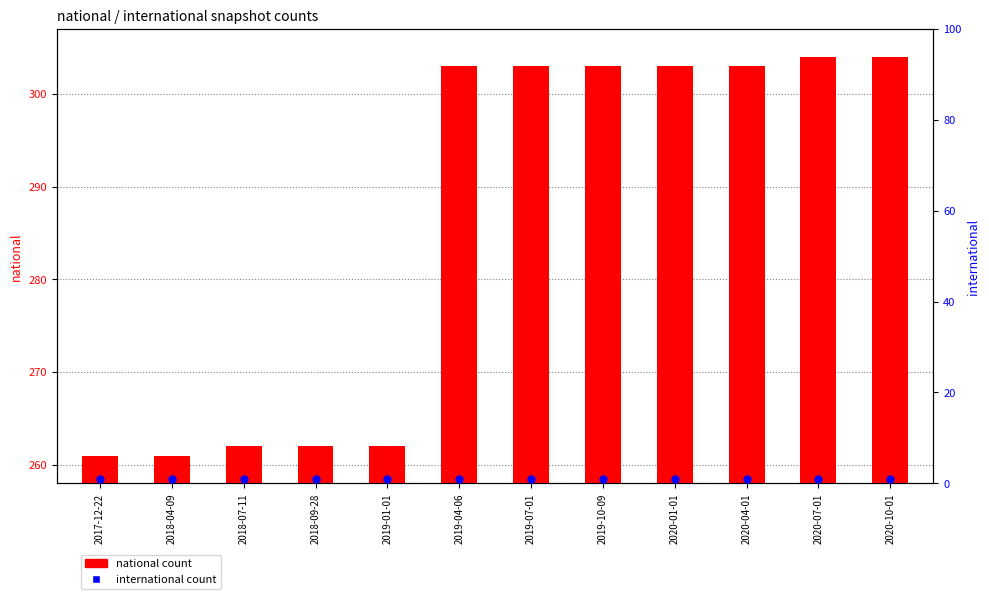

What are all the series names shown in the legend?

national count, international count